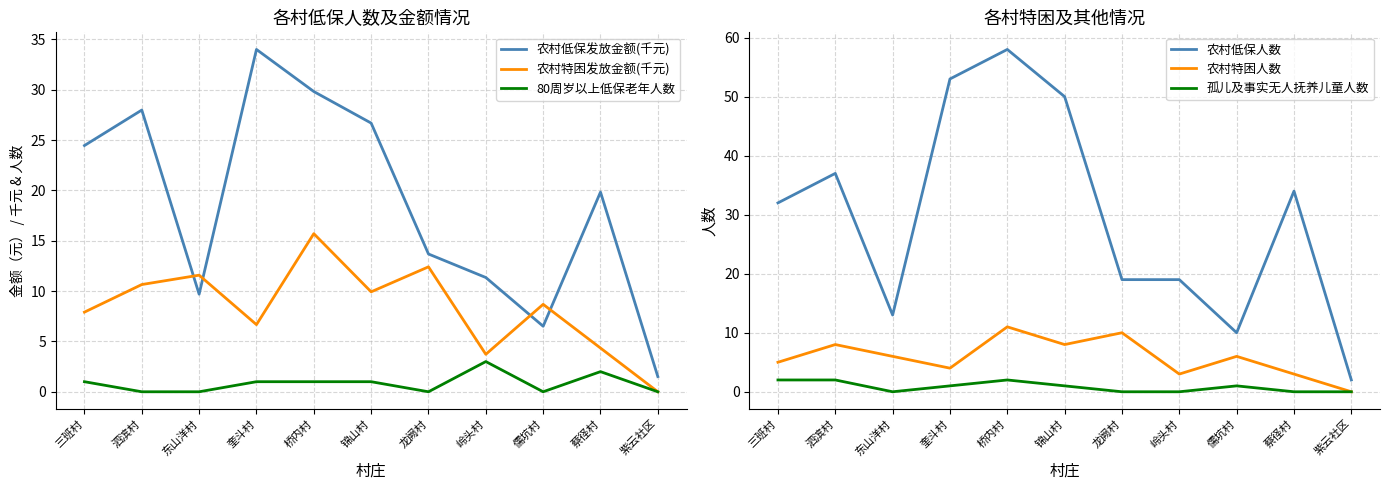

What is the difference between the second highest and second lowest values in the 80周岁以上低保老年人数 series?

2.0